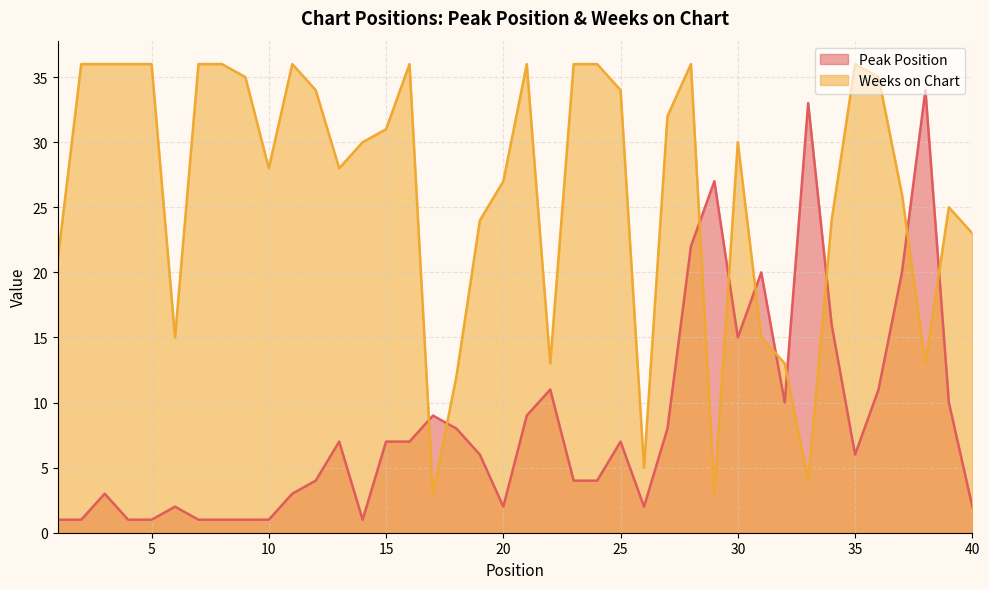

What is the value of the Weeks on Chart point at the 35th from the left?

36